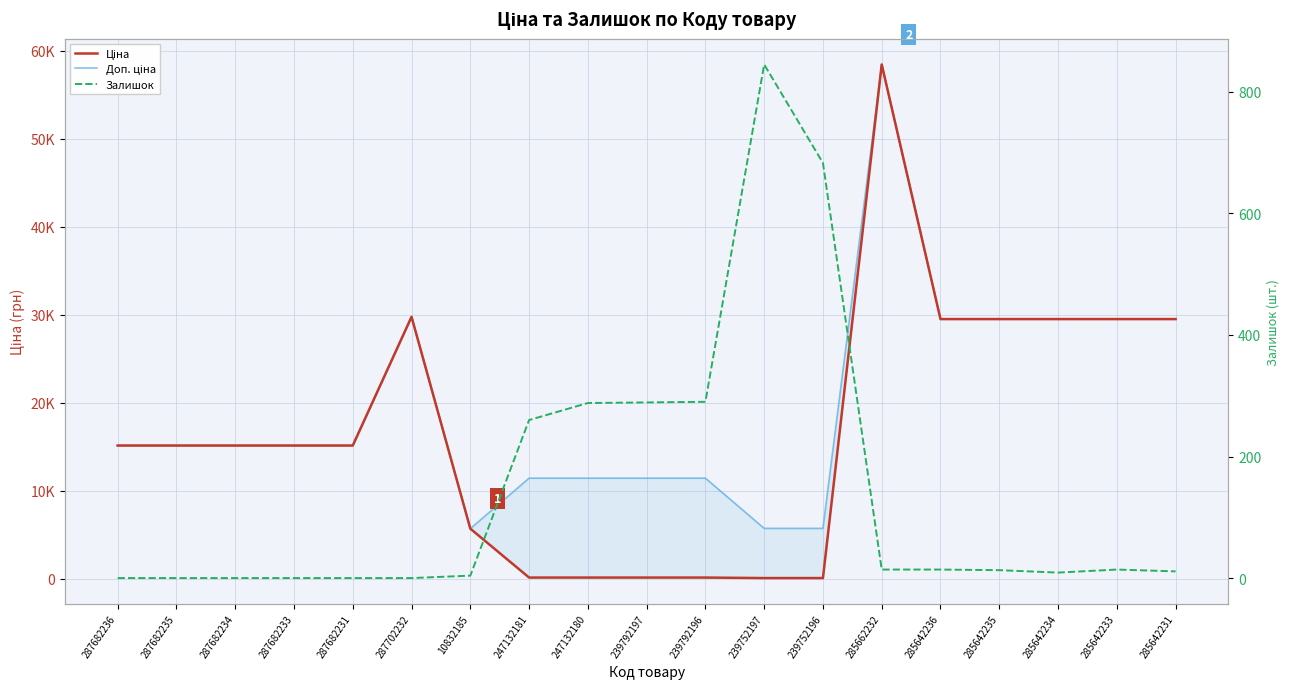

What is the average value of the Залишок series?

143.9